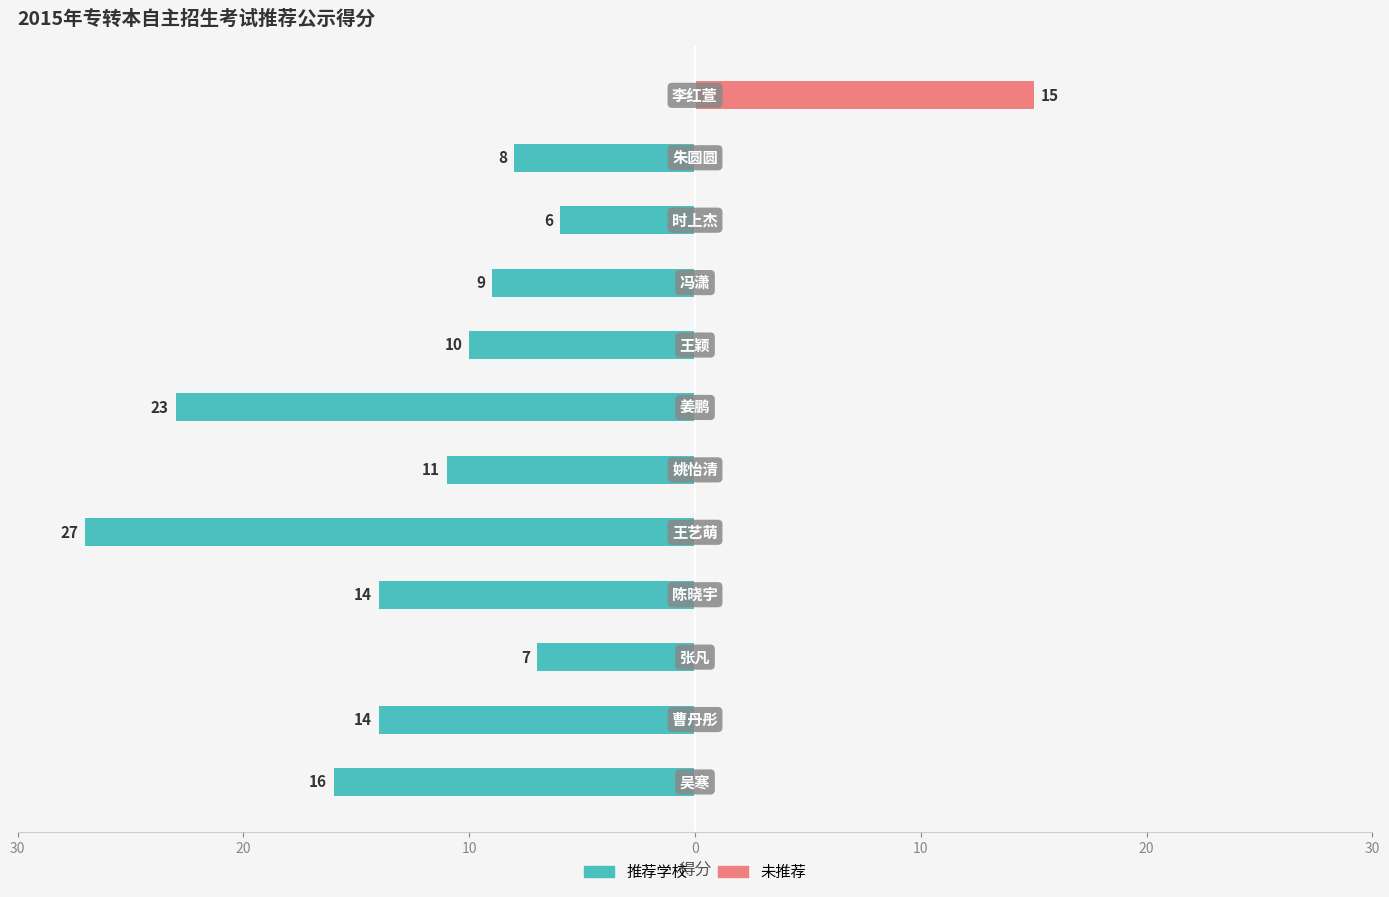

Between 30 and 0, which series saw the biggest shift?

推荐学校